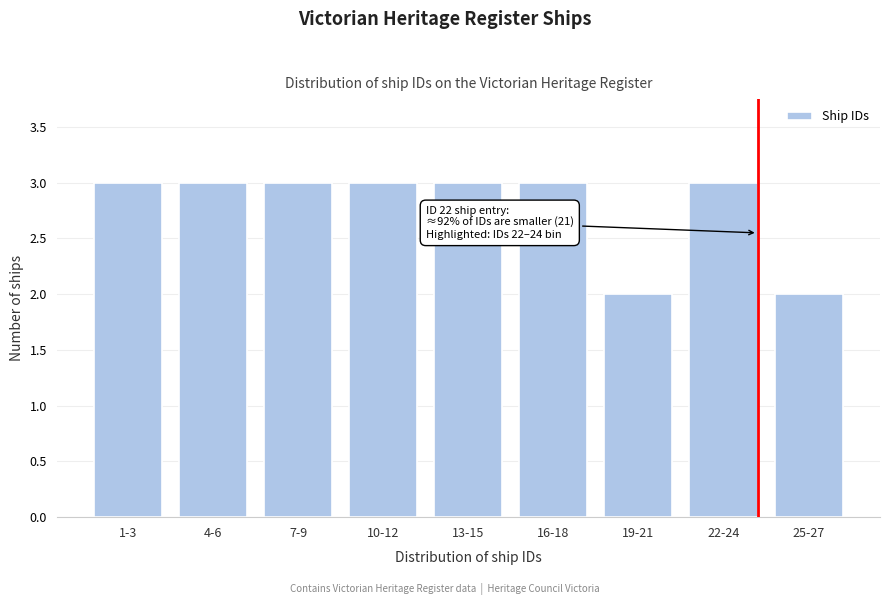

Reading left to right, list all the values displayed in this chart.

1-3=3	4-6=3	7-9=3	10-12=3	13-15=3	16-18=3	19-21=2	22-24=3	25-27=2